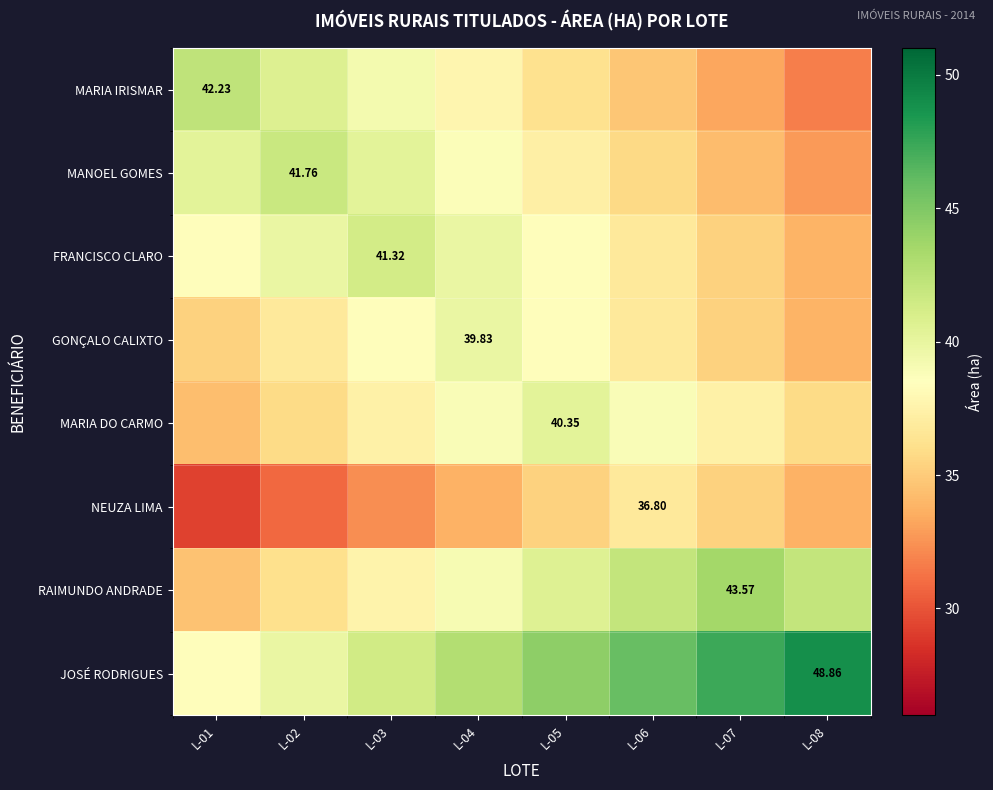

What is the difference between the maximum and second lowest values in the FRANCISCO CLARO series?

6.0